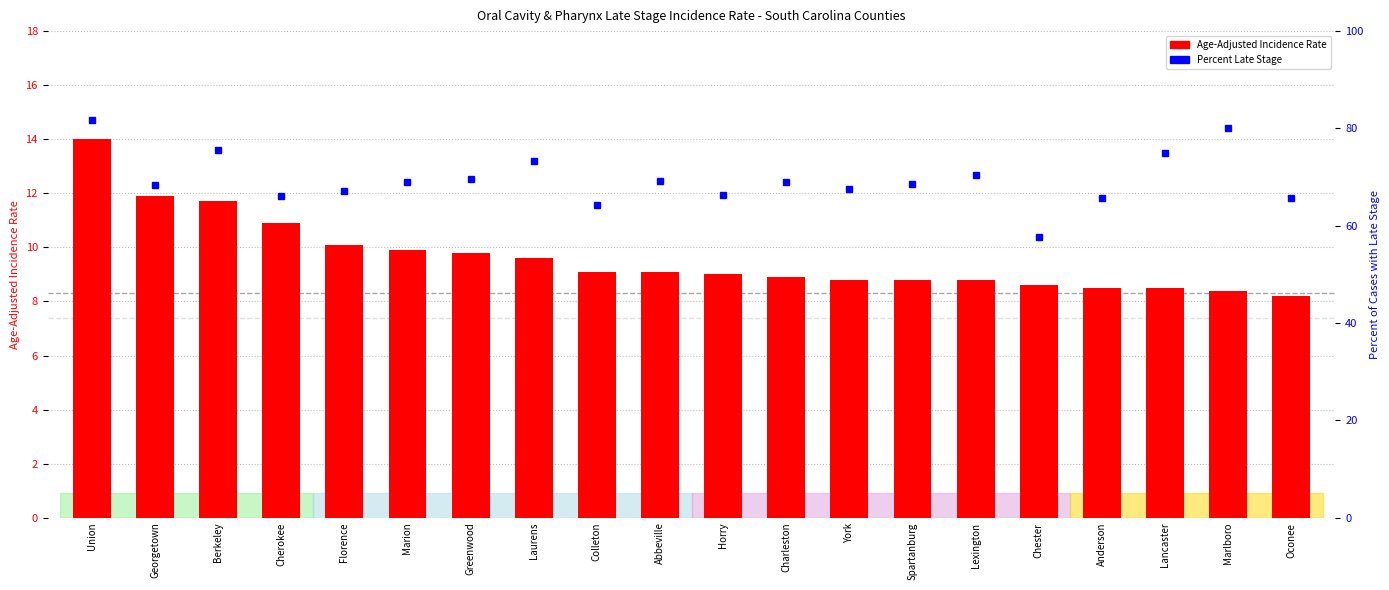

Is the value of Age-Adjusted Incidence Rate at Abbeville greater than the value of Percent Late Stage at Anderson?

No